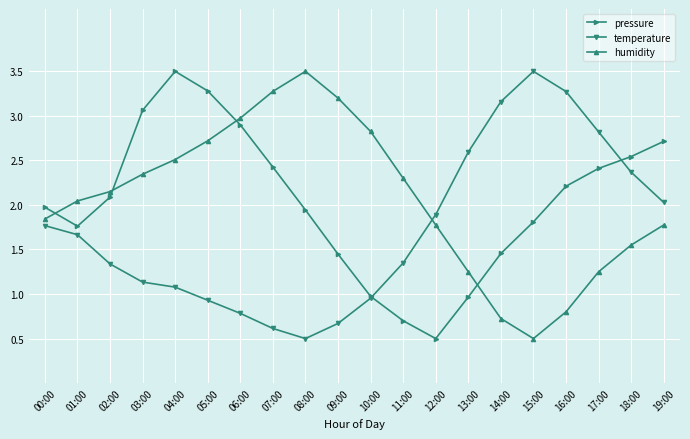

Is it true that humidity equals 1.8 at 00:00?

True